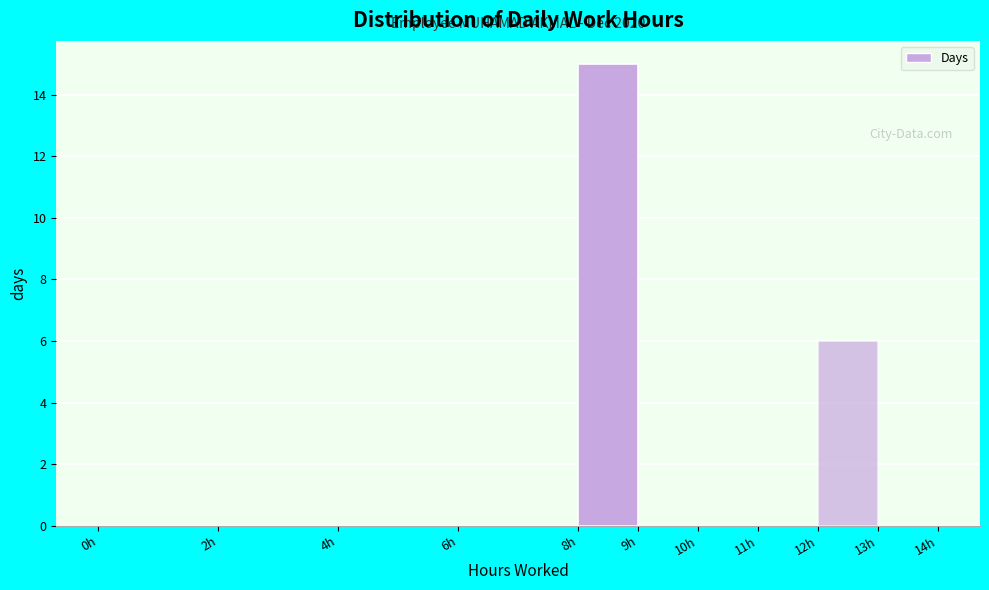

Which range on the x-axis has the tallest bar?

8 to 9